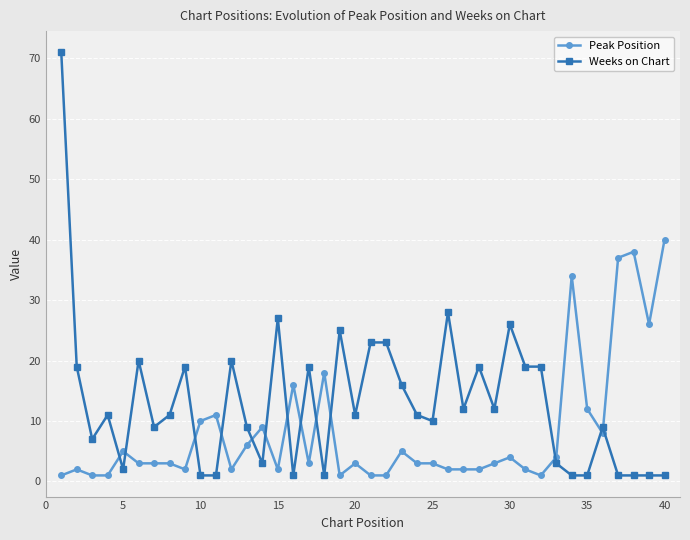

Is this an area chart (filled region under the line)?

No